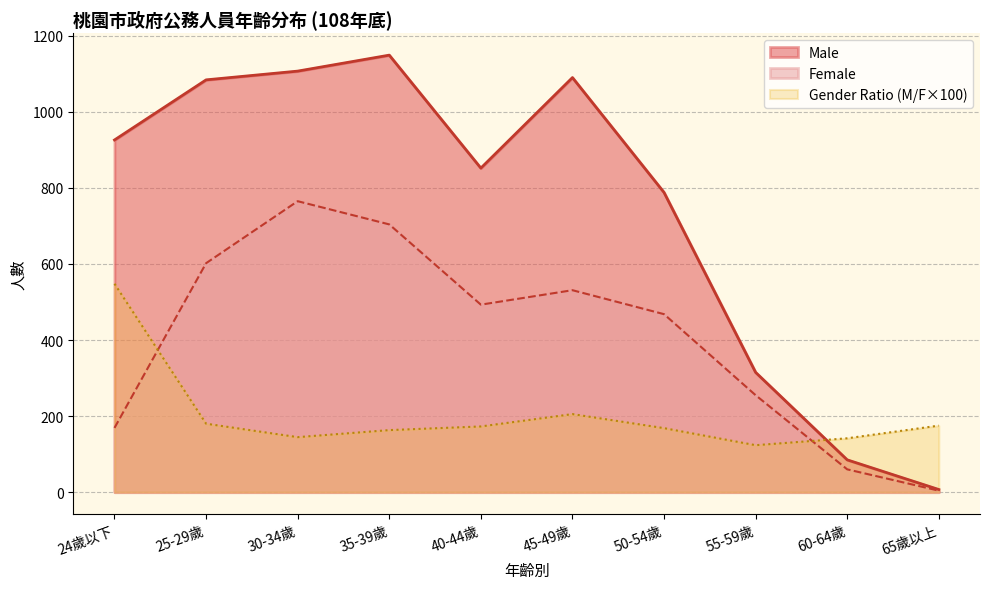

What is the label of the 5th point from the left?

40-44歲